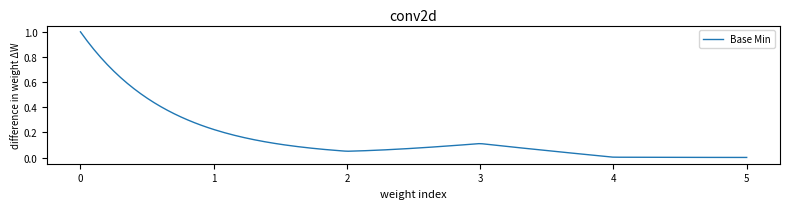

How many lines are shown in the chart?

1